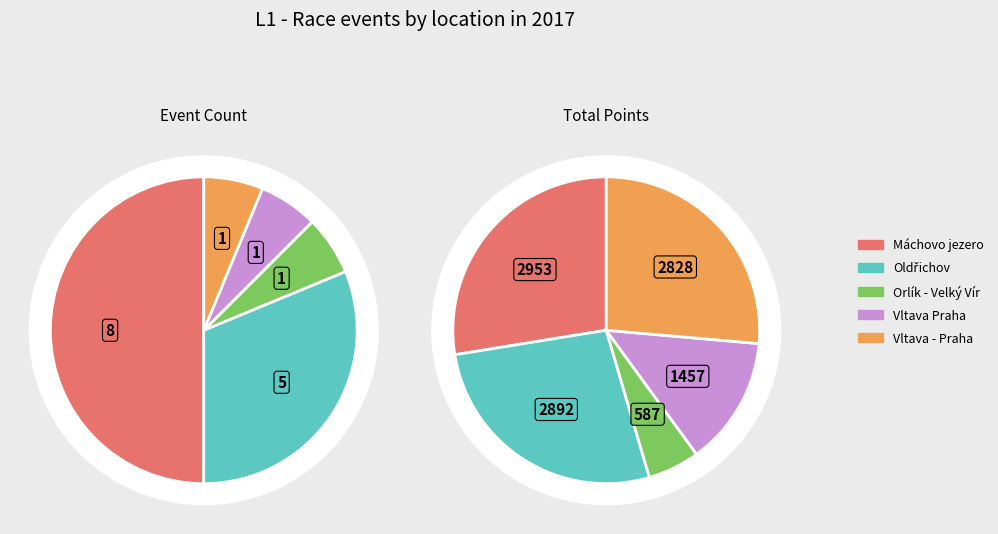

Is there a majority slice in this chart?

No